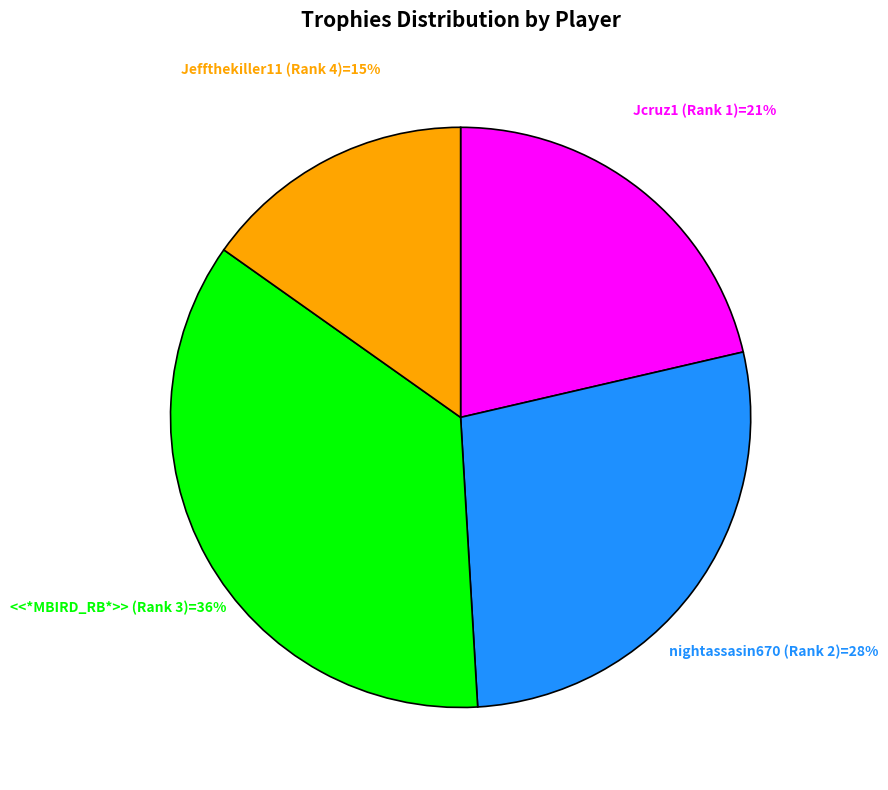

Which has a higher value, Jeffthekiller11 (Rank 4) or nightassasin670 (Rank 2)?

nightassasin670 (Rank 2)